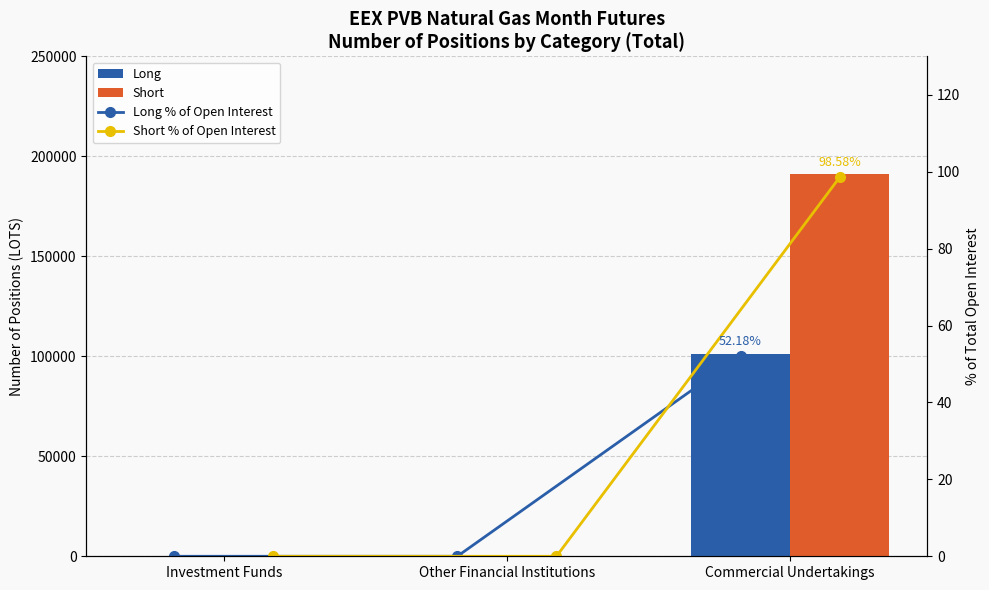

Where is Short % of Open Interest nearest to the value 49?

Investment Funds